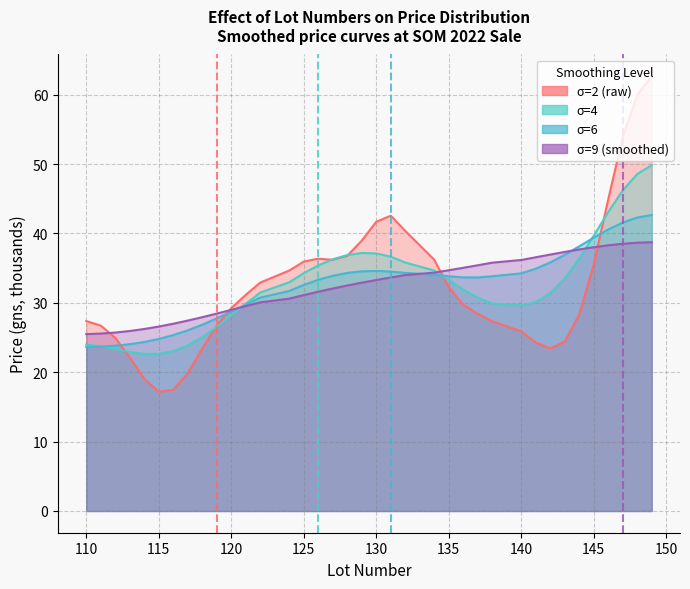

Which category has the highest value across all series?

149